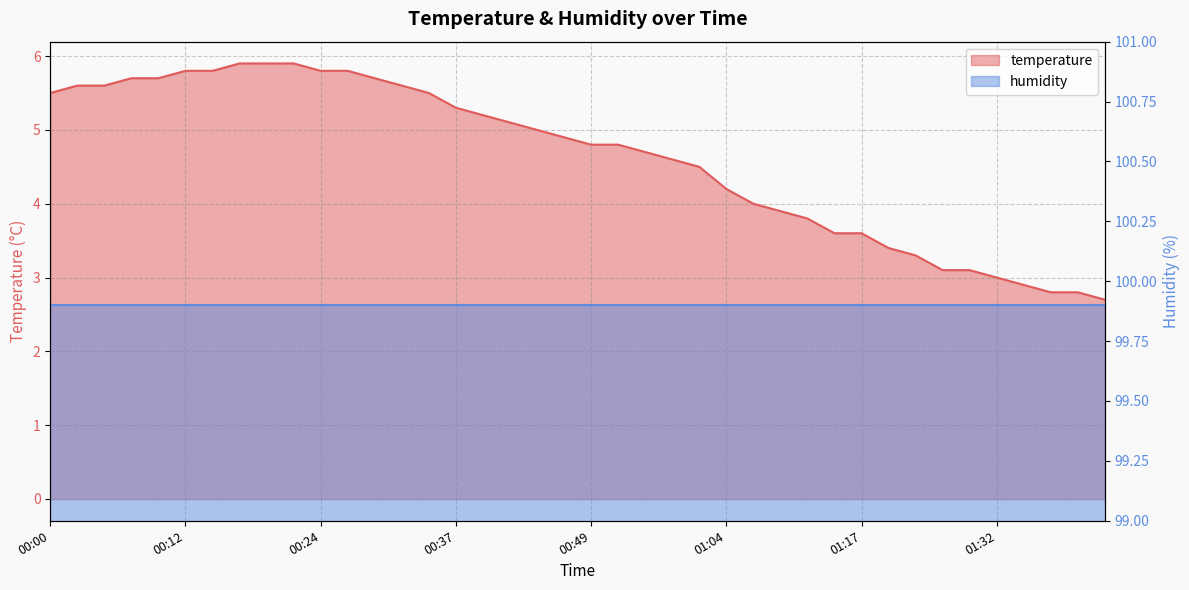

What is the difference between the values at 01:37 and 00:24?

3.0